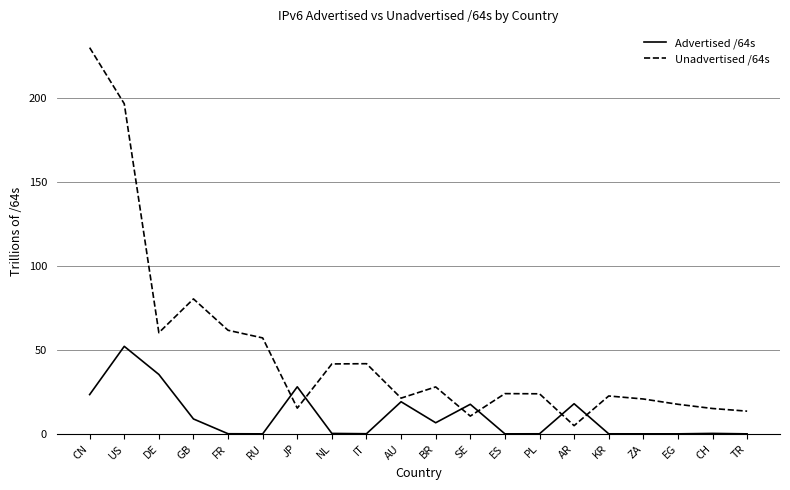

At CN, list the series in order from largest to smallest.

Unadvertised /64s, Advertised /64s